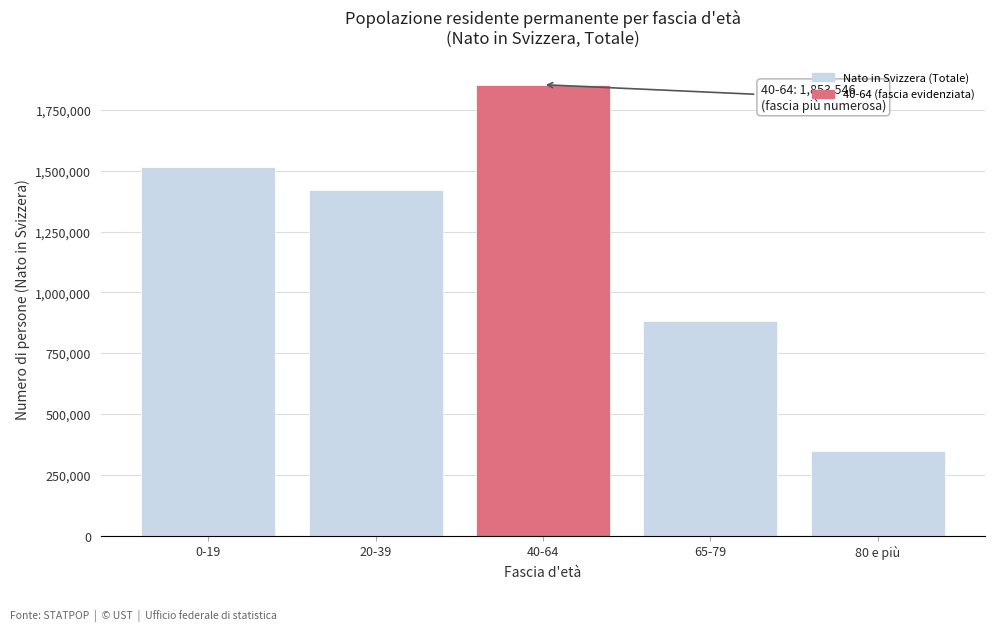

Reading left to right, extract all data points from this chart.

0-19=1513723	20-39=1420356	40-64=1853546	65-79=880569	80 e più=347800